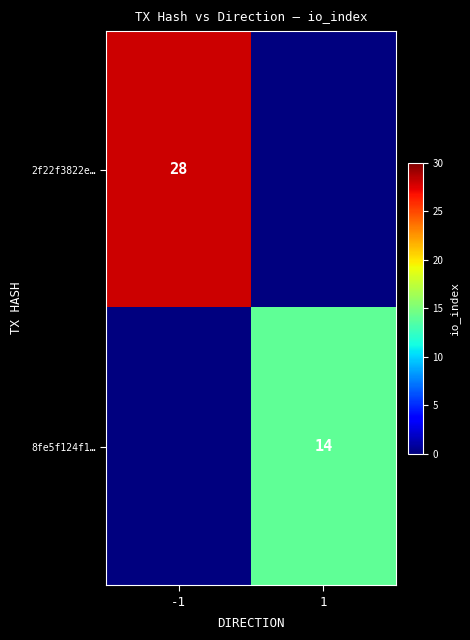

Is the value of 8fe5f124f1… at 1 greater than the value of 2f22f3822e… at -1?

No